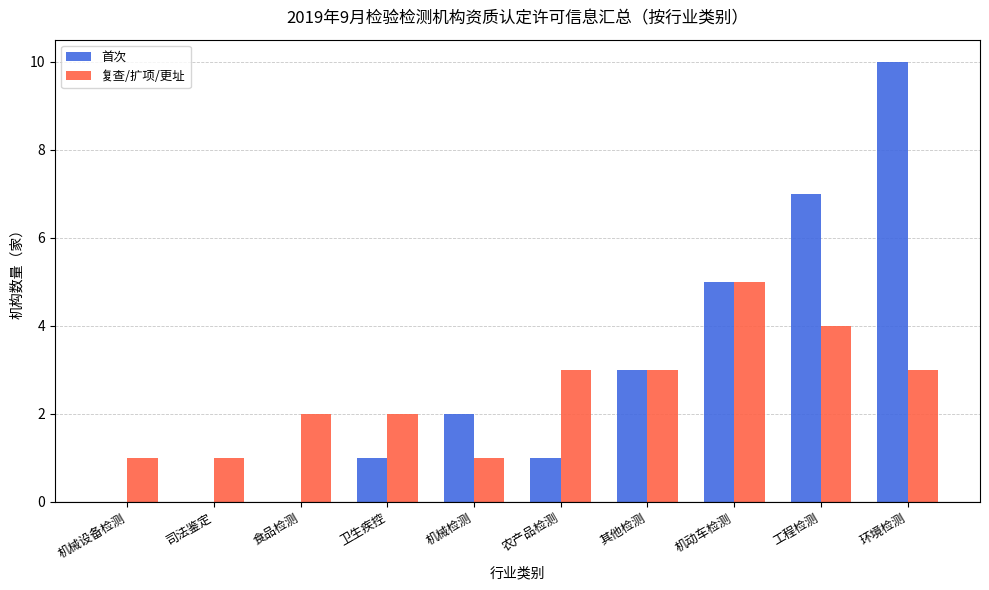

What value does the 复查/扩项/更址 series have at 农产品检测?

3